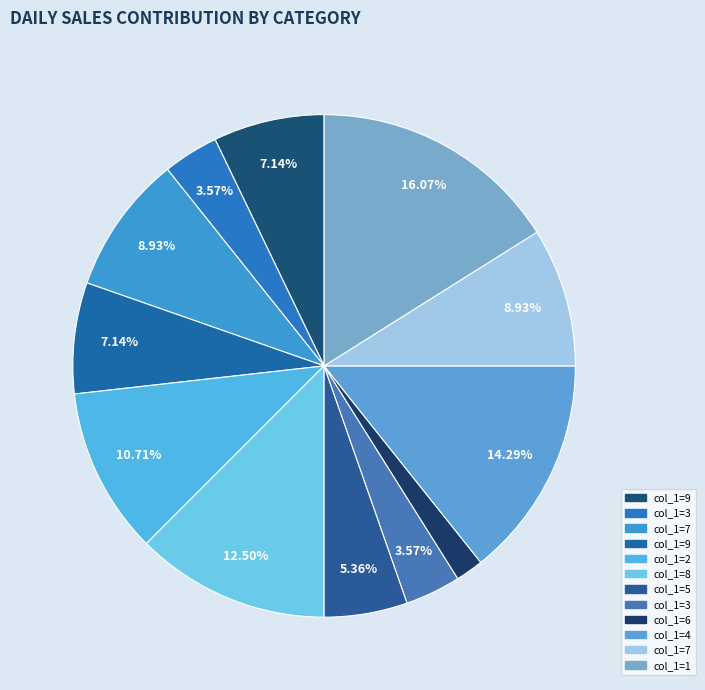

How many segments does this pie chart have?

12